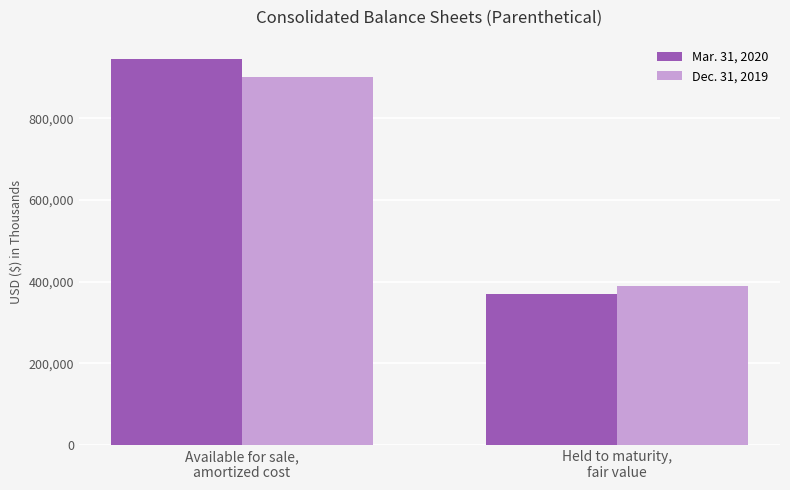

What are all the series names shown in the legend?

Mar. 31, 2020, Dec. 31, 2019